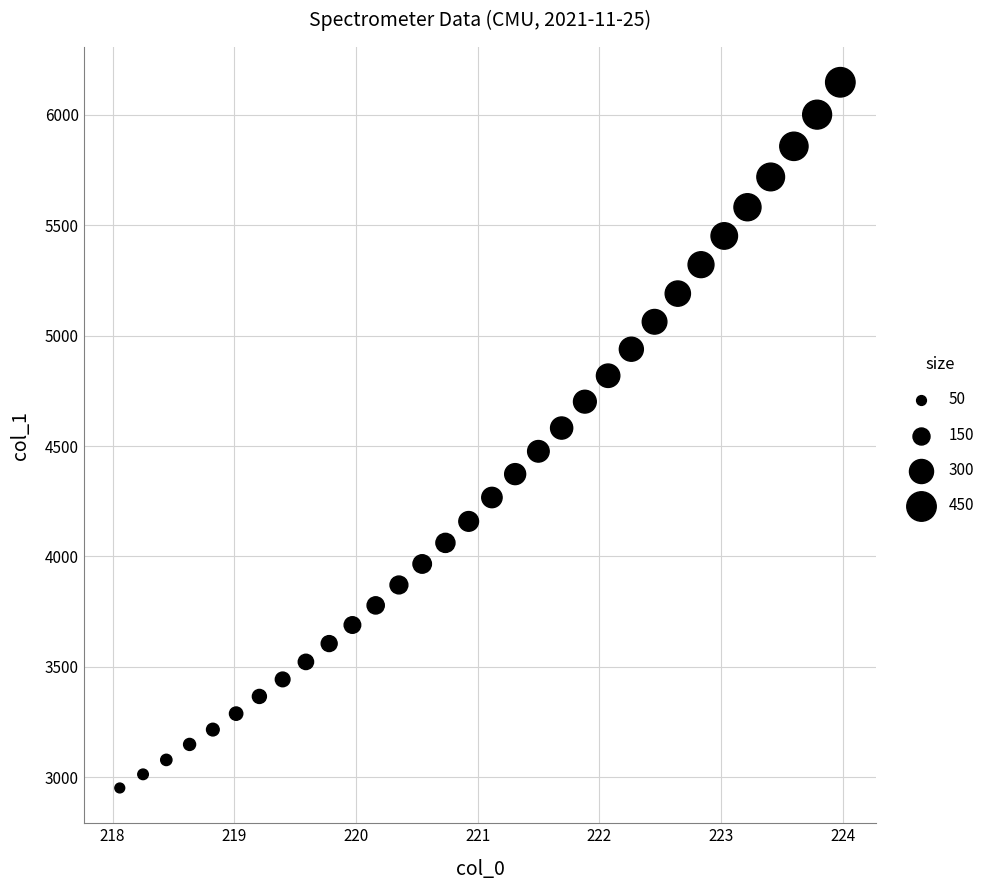

What is the range of X values (max minus min)?

5.9